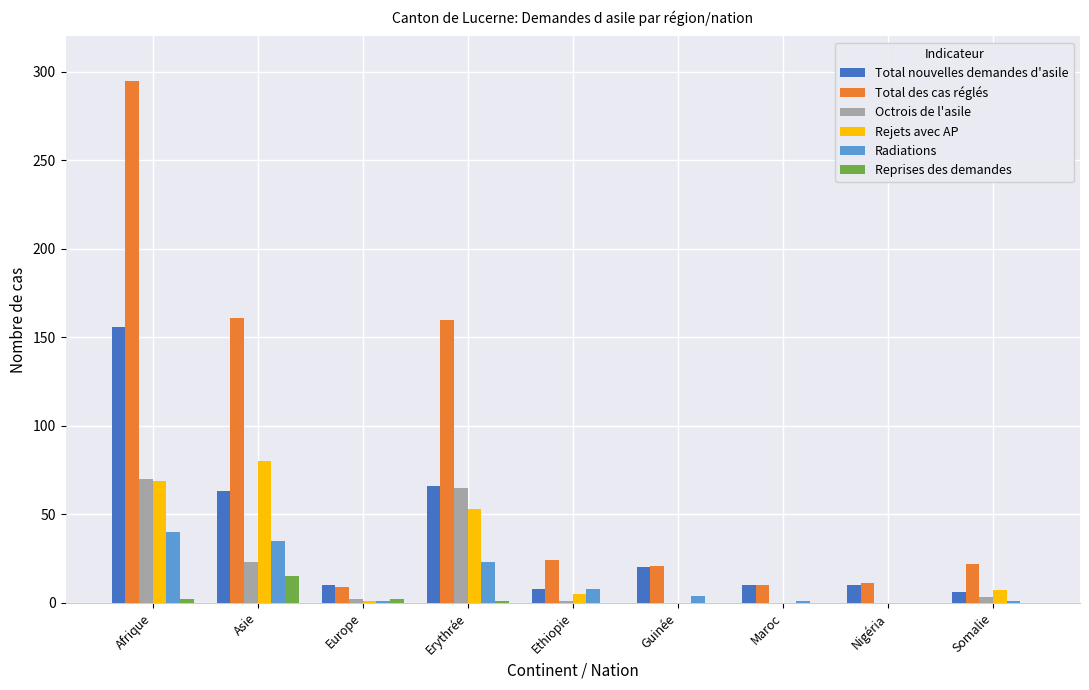

What is the maximum value for Total des cas réglés?

295